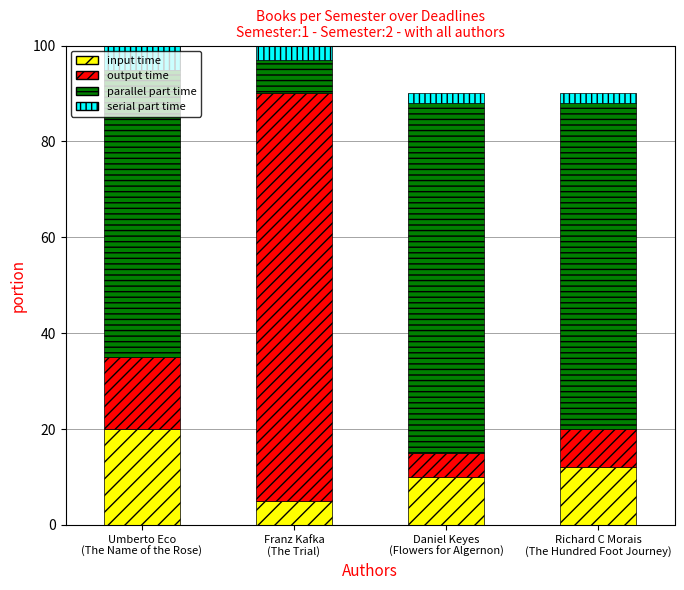

Does the chart contain stacked bars?

Yes